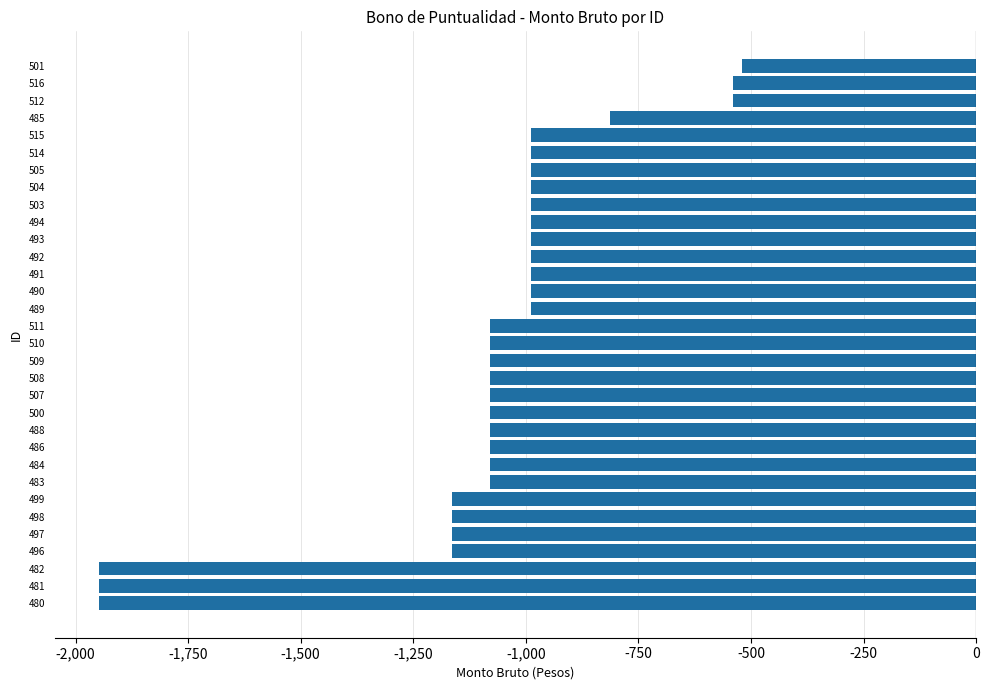

What is the maximum value shown in the chart?

-519.0